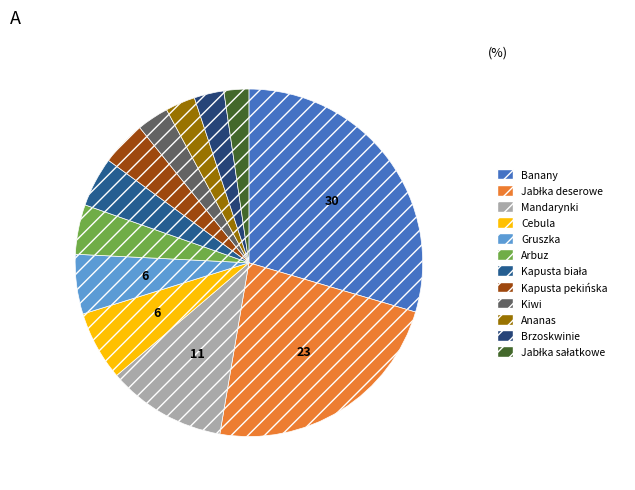

How many segments does this pie chart have?

12